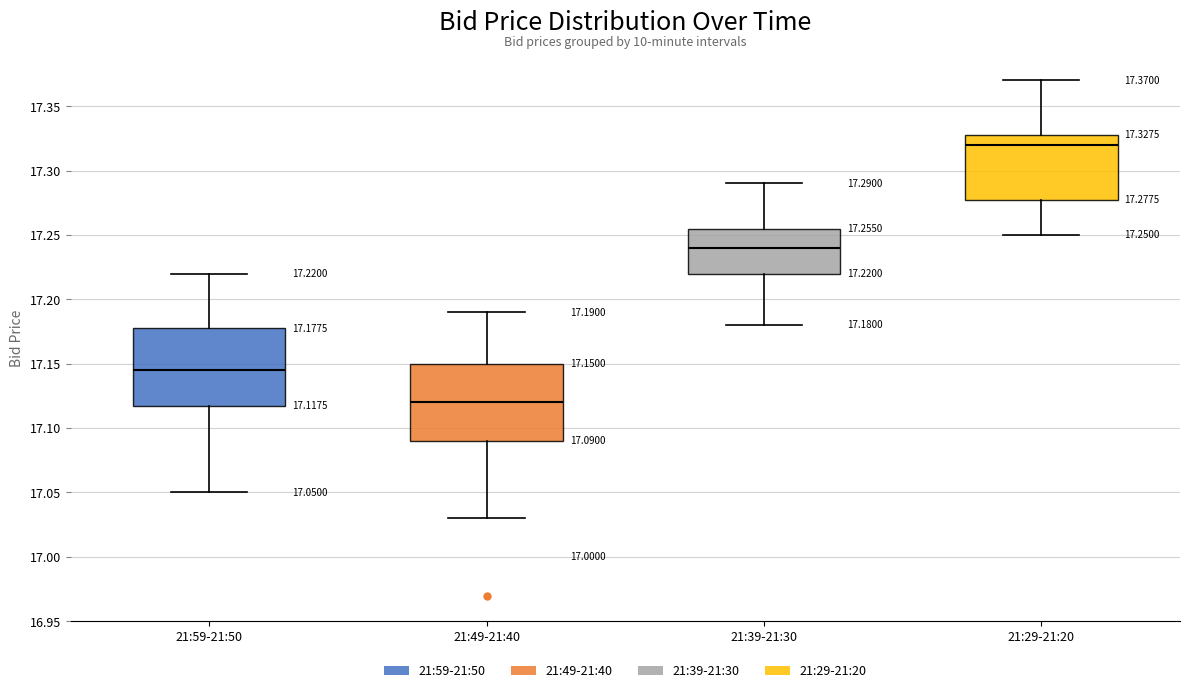

Which box's median line is the lowest?

21:49-21:40